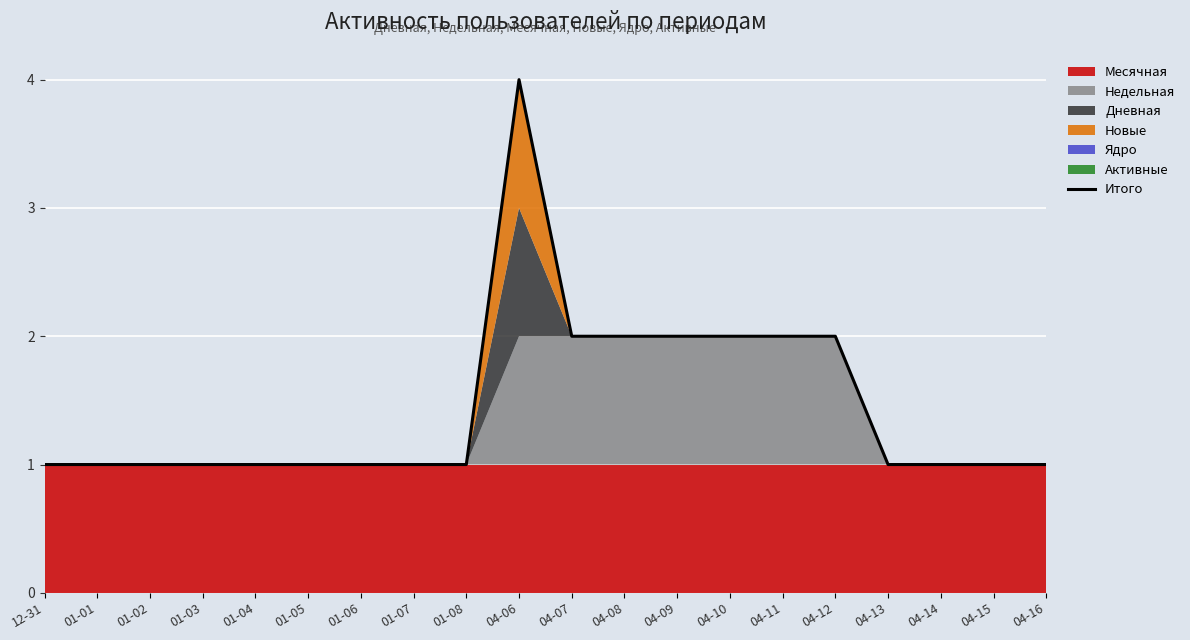

What is the ratio of the value at 01-07 to the value at 01-06?

1.0